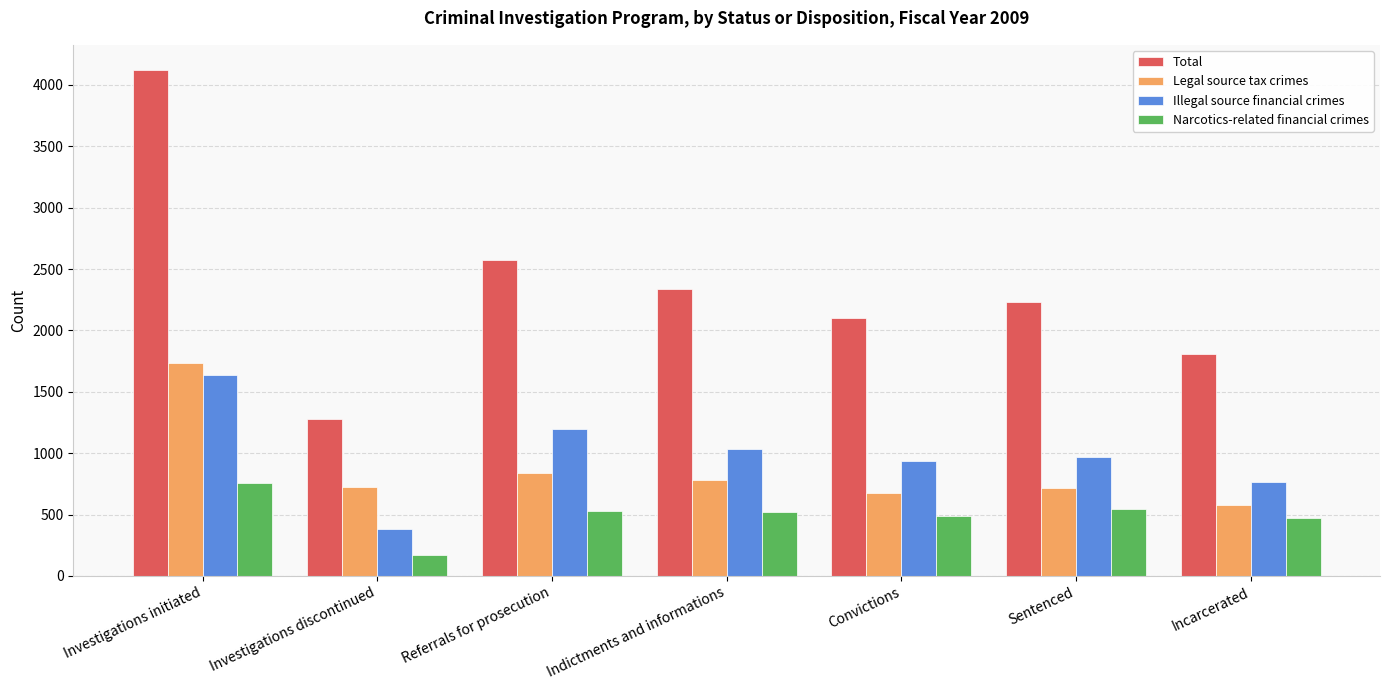

What value does the Total series have at Indictments and informations, to the nearest 100?

2300